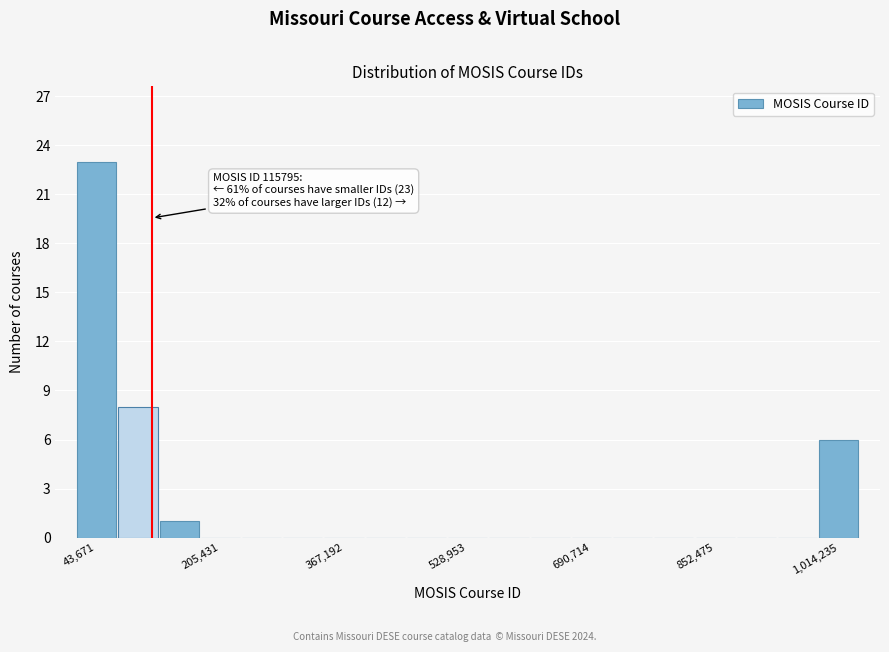

Read against the x-axis, roughly where is the centre of the tallest bar?

40000